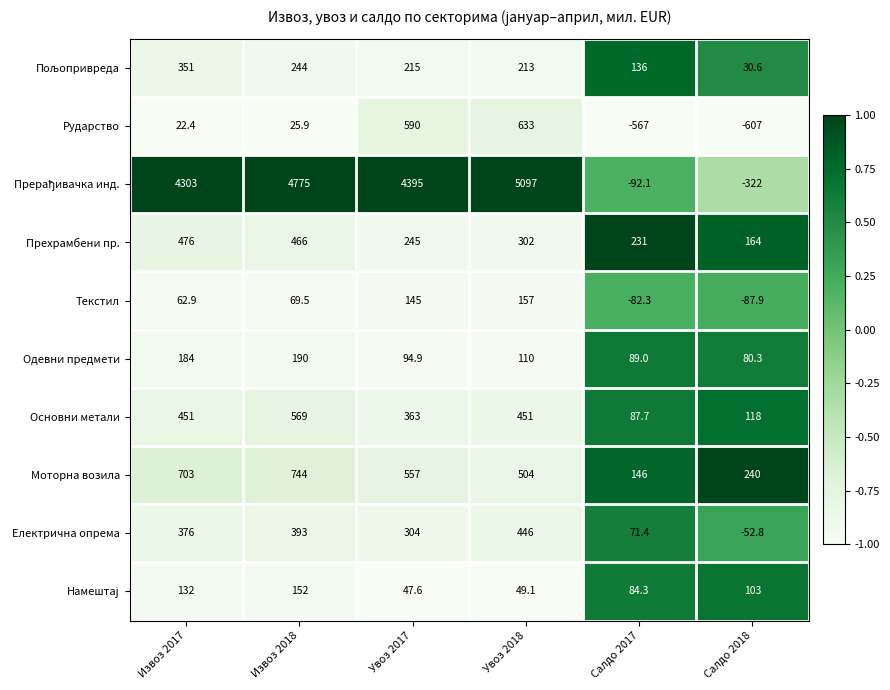

What is the total value across all series at Извоз 2018?

7628.4